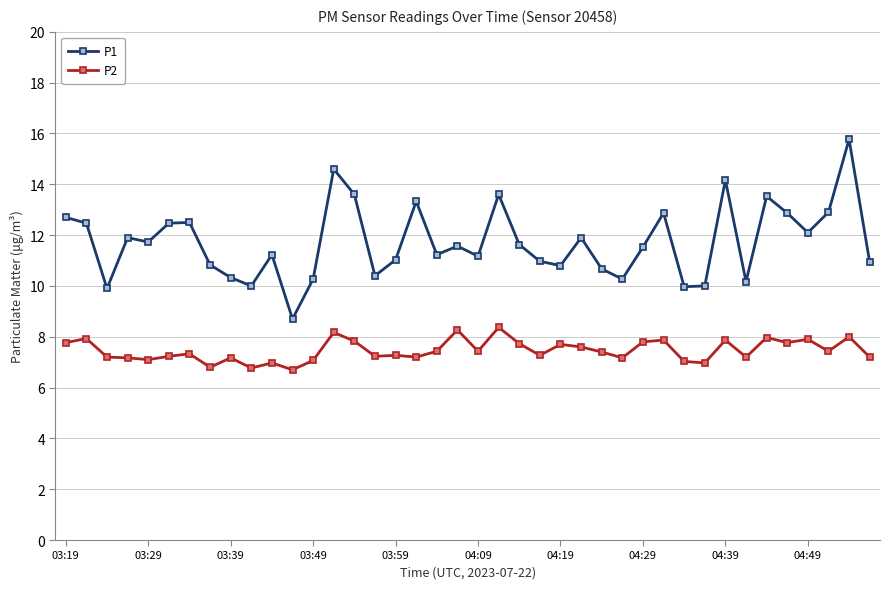

What is the value of the P1 point at the 8th from the left?

10.8